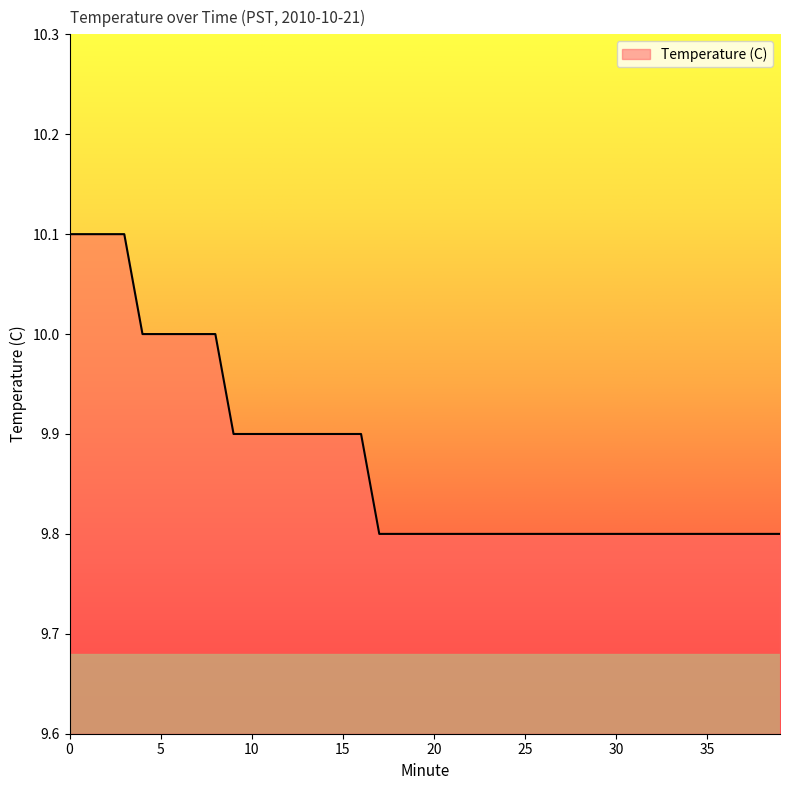

What is the difference between the maximum and minimum values?

0.3